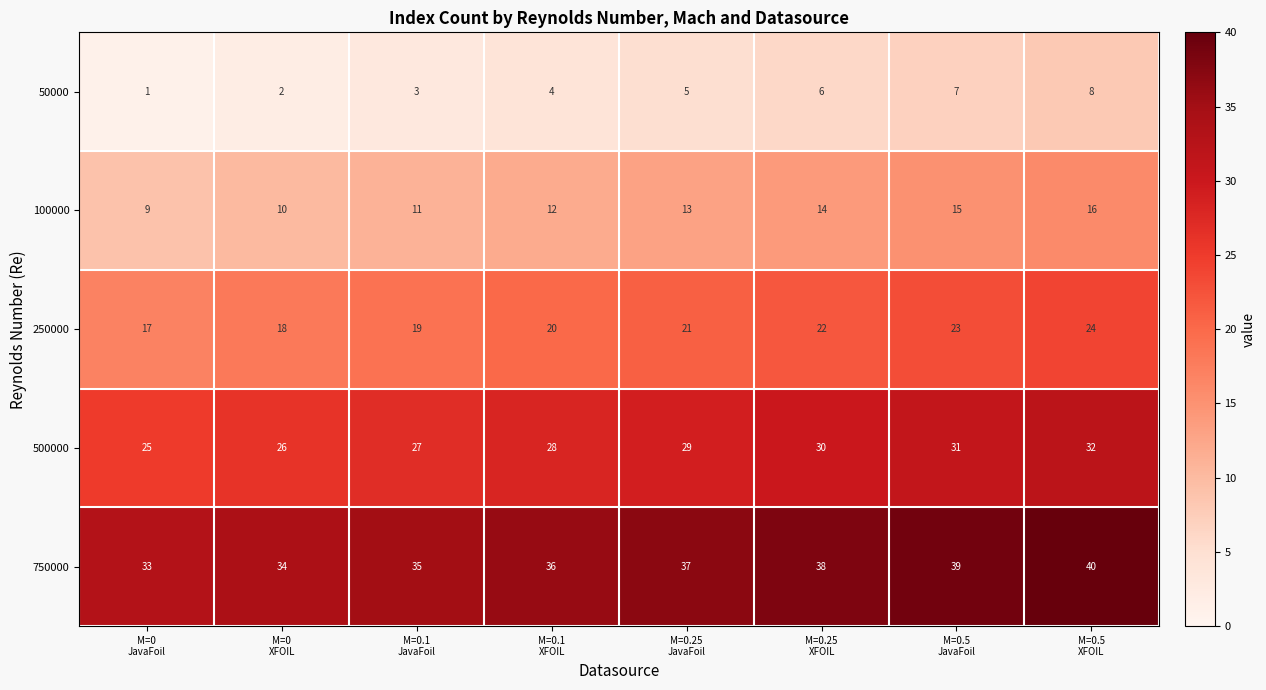

What is the maximum value shown in the chart?

40